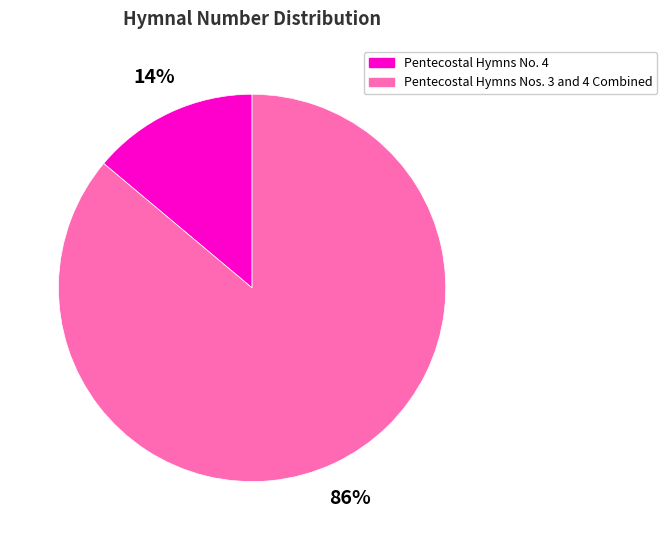

Which slice represents more than half of the pie?

Pentecostal Hymns Nos. 3 and 4 Combined